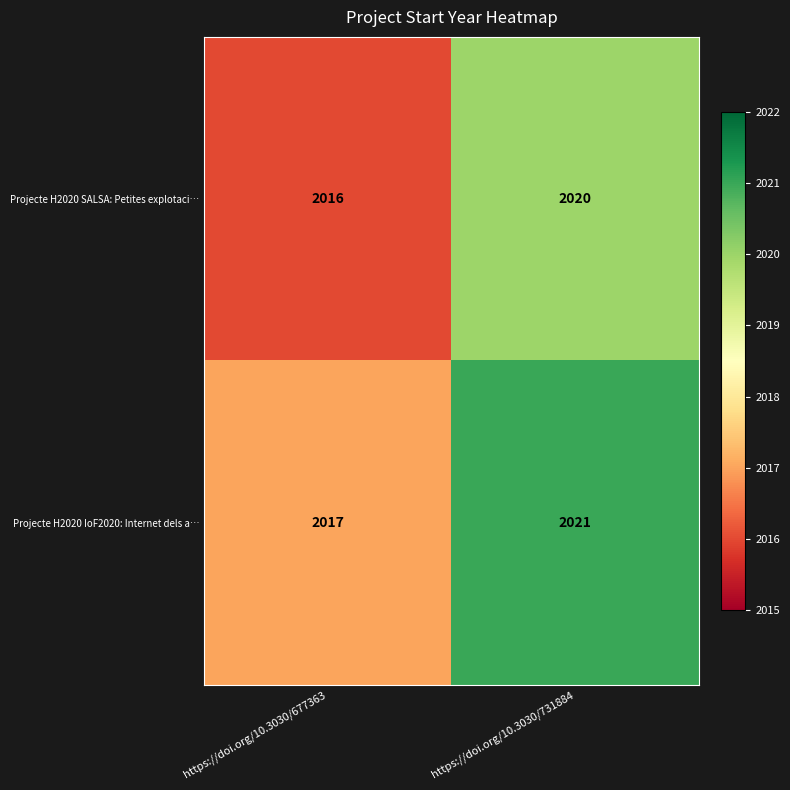

What value does the Projecte H2020 SALSA: Petites explotaci… series have at https://doi.org/10.3030/677363?

2016